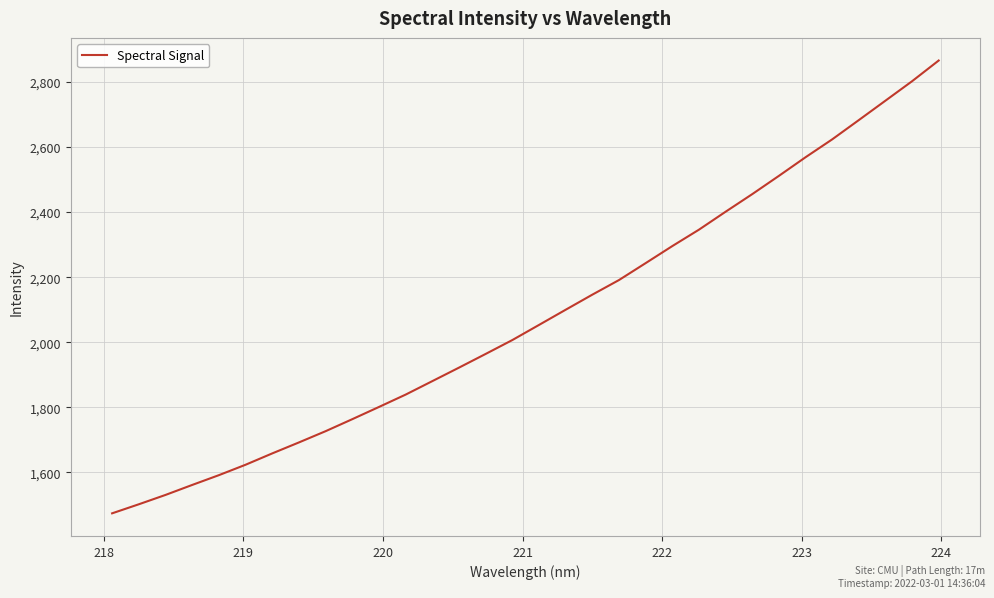

What is the difference between the maximum and minimum values?

1390.9